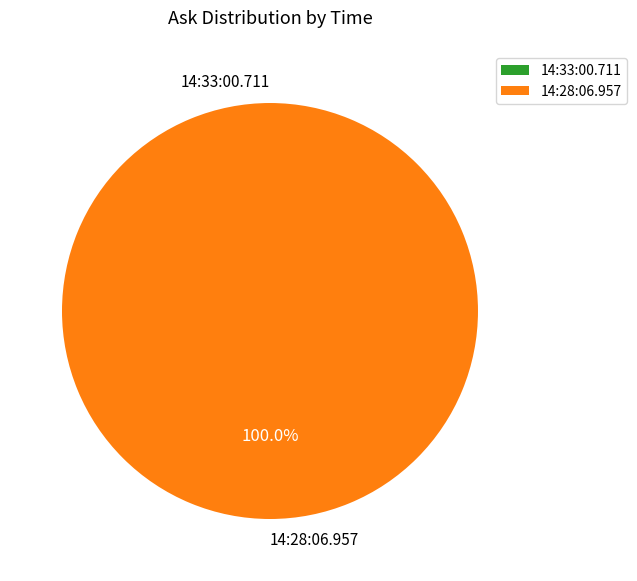

Is there a majority slice in this chart?

Yes